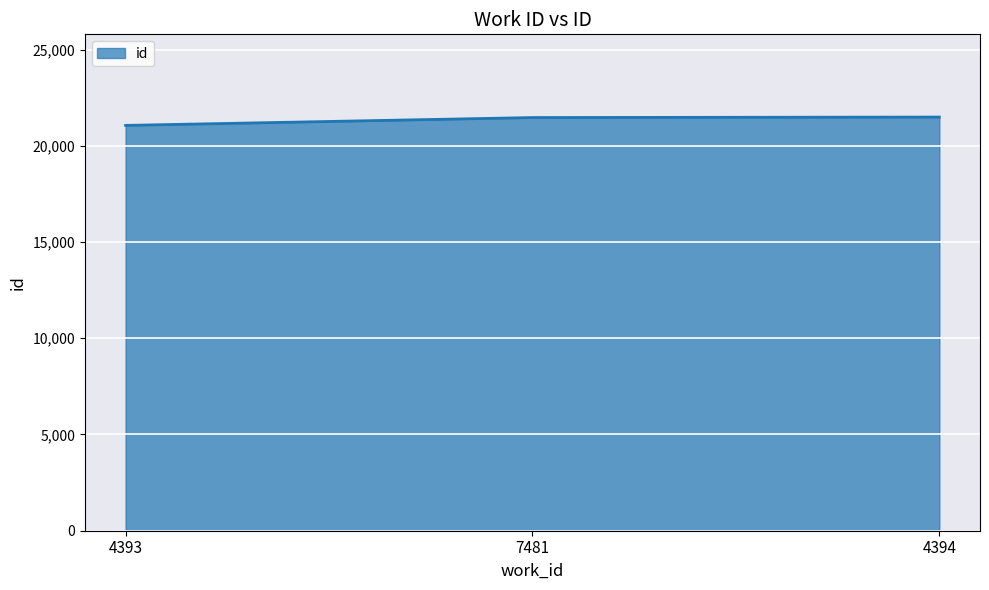

What value does the data have at 7481?

21469